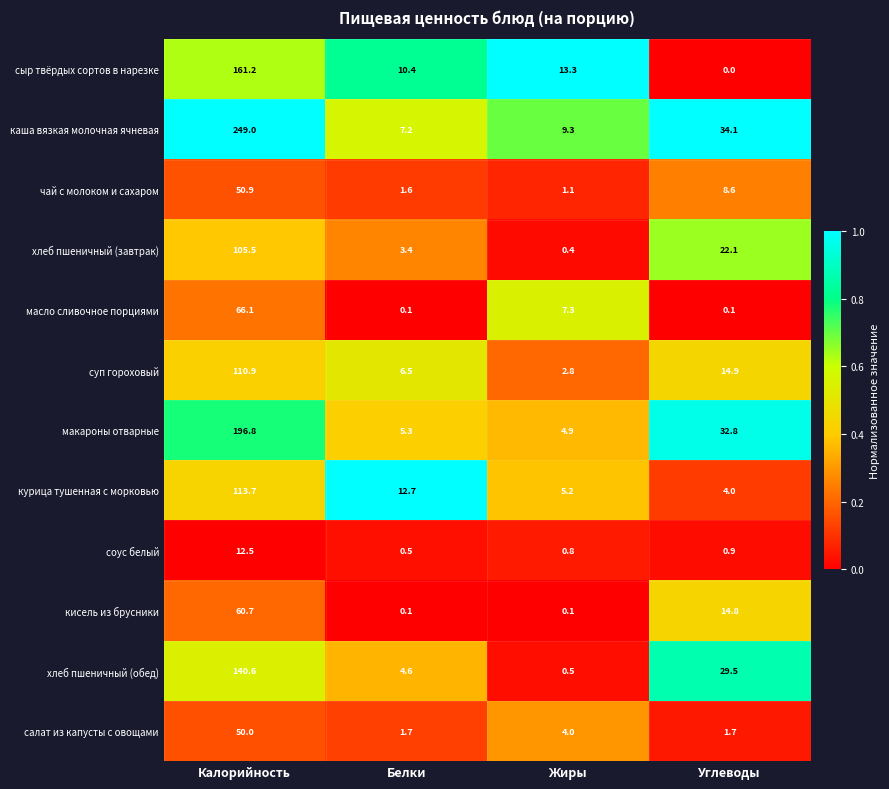

What is the approximate value of суп гороховый at Калорийность?

110.9